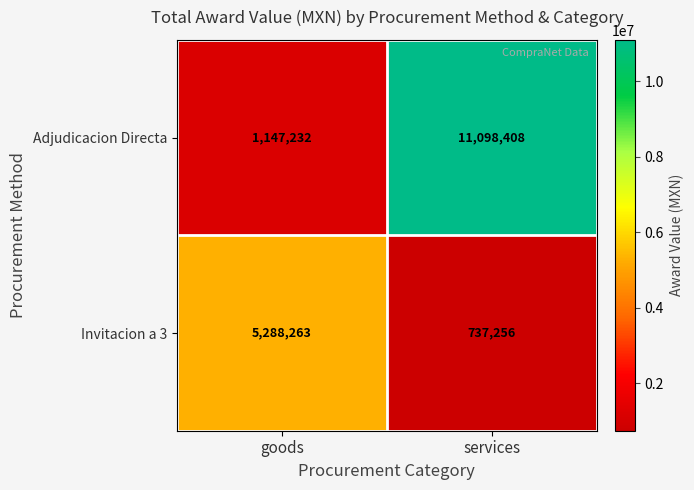

Rank the series by their average value, from highest to lowest.

Adjudicacion Directa, Invitacion a 3